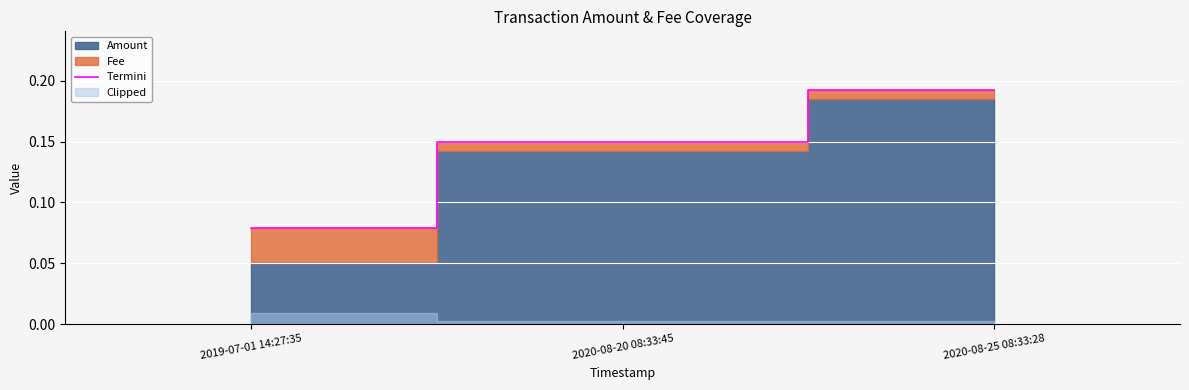

How many values are between 0 and 1?

3